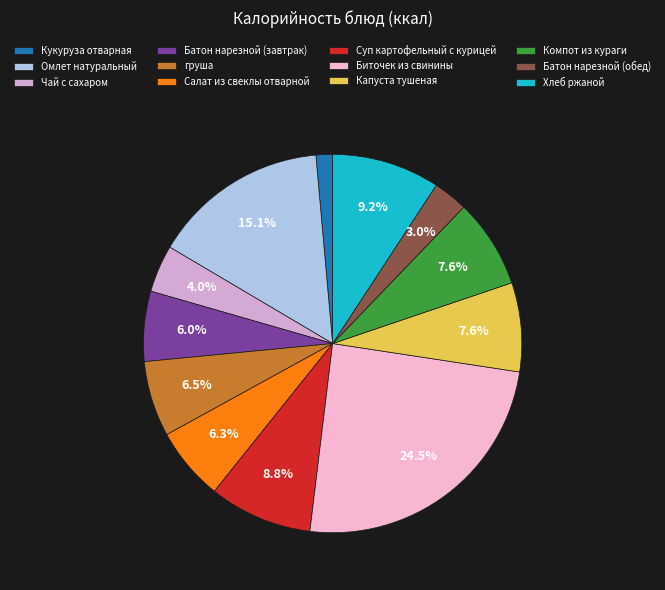

To the nearest percent, what portion does Батон нарезной (завтрак) represent?

6%